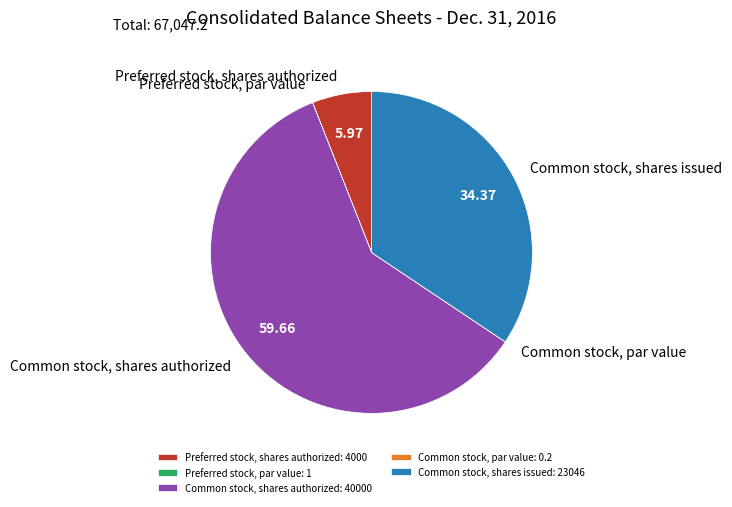

Between Preferred stock, shares authorized and Common stock, shares issued, which is larger?

Common stock, shares issued